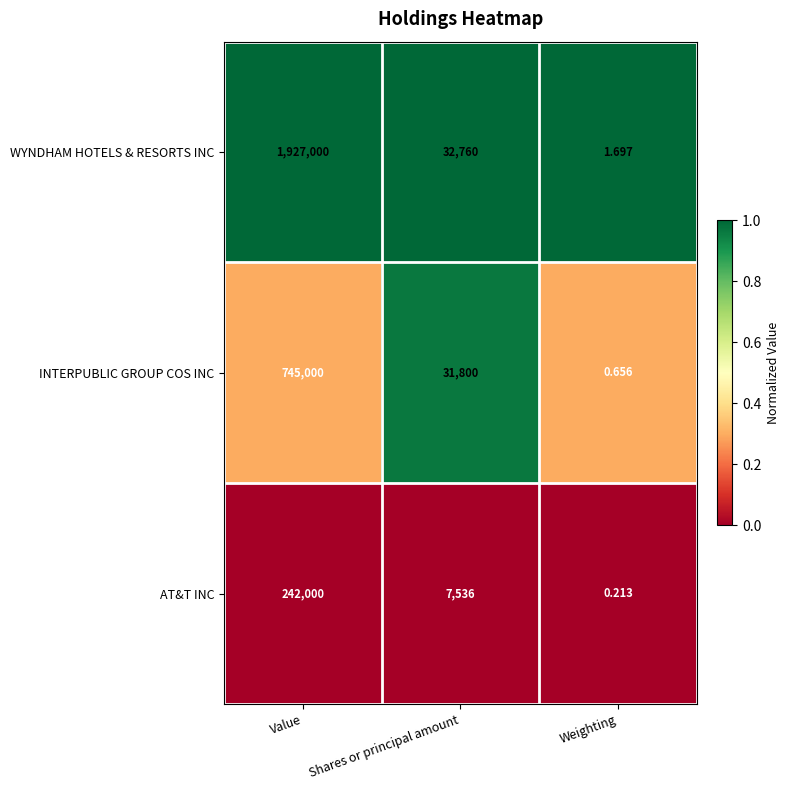

Which label corresponds to the largest value in the chart?

Value